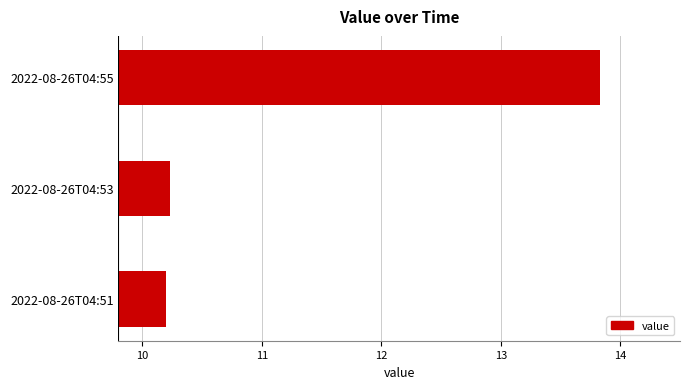

What is the difference between the maximum and minimum values?

3.6